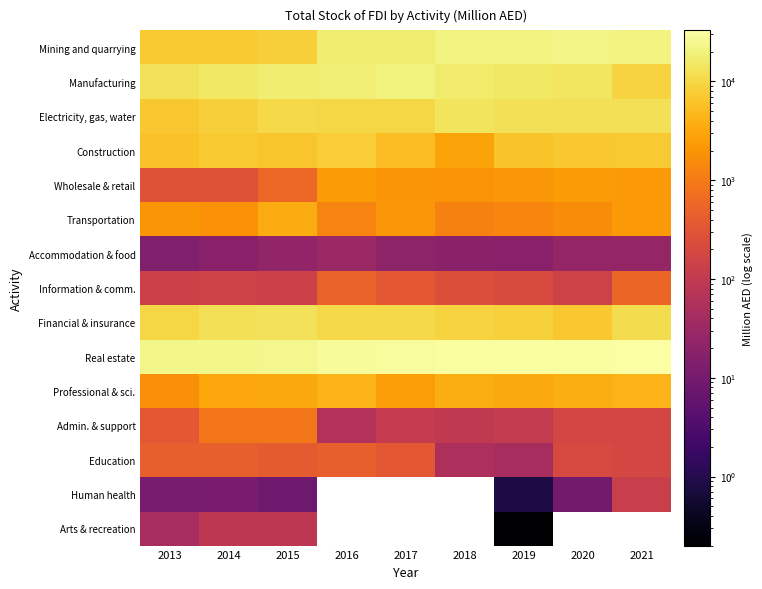

What value does the Human health series have at 2019?

0.8